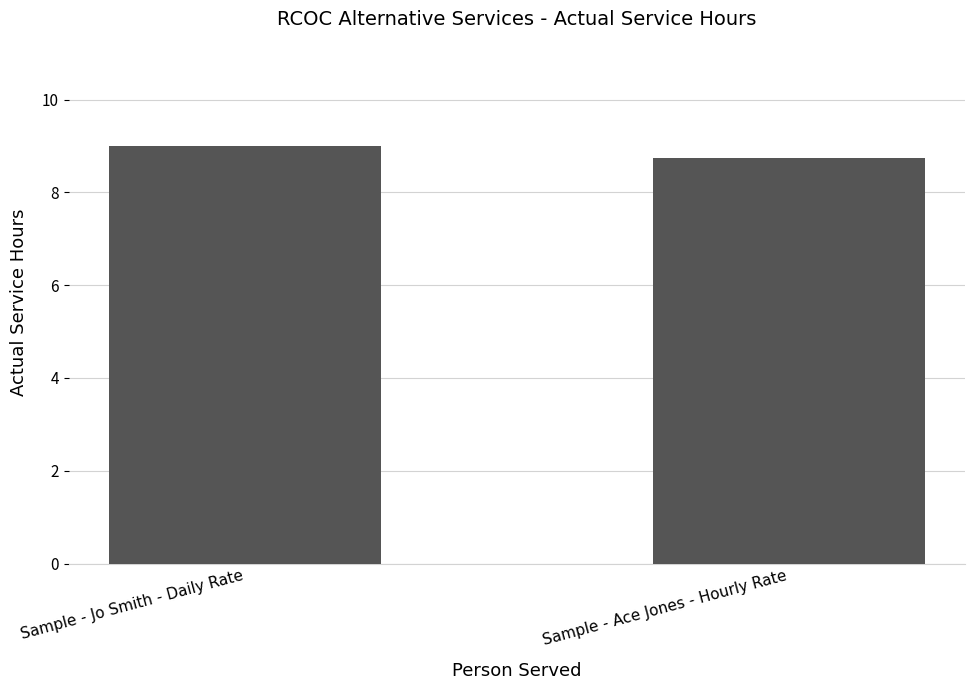

Reading left to right, transcribe all the data shown in this chart.

Sample - Jo Smith - Daily Rate=9.0	Sample - Ace Jones - Hourly Rate=8.8